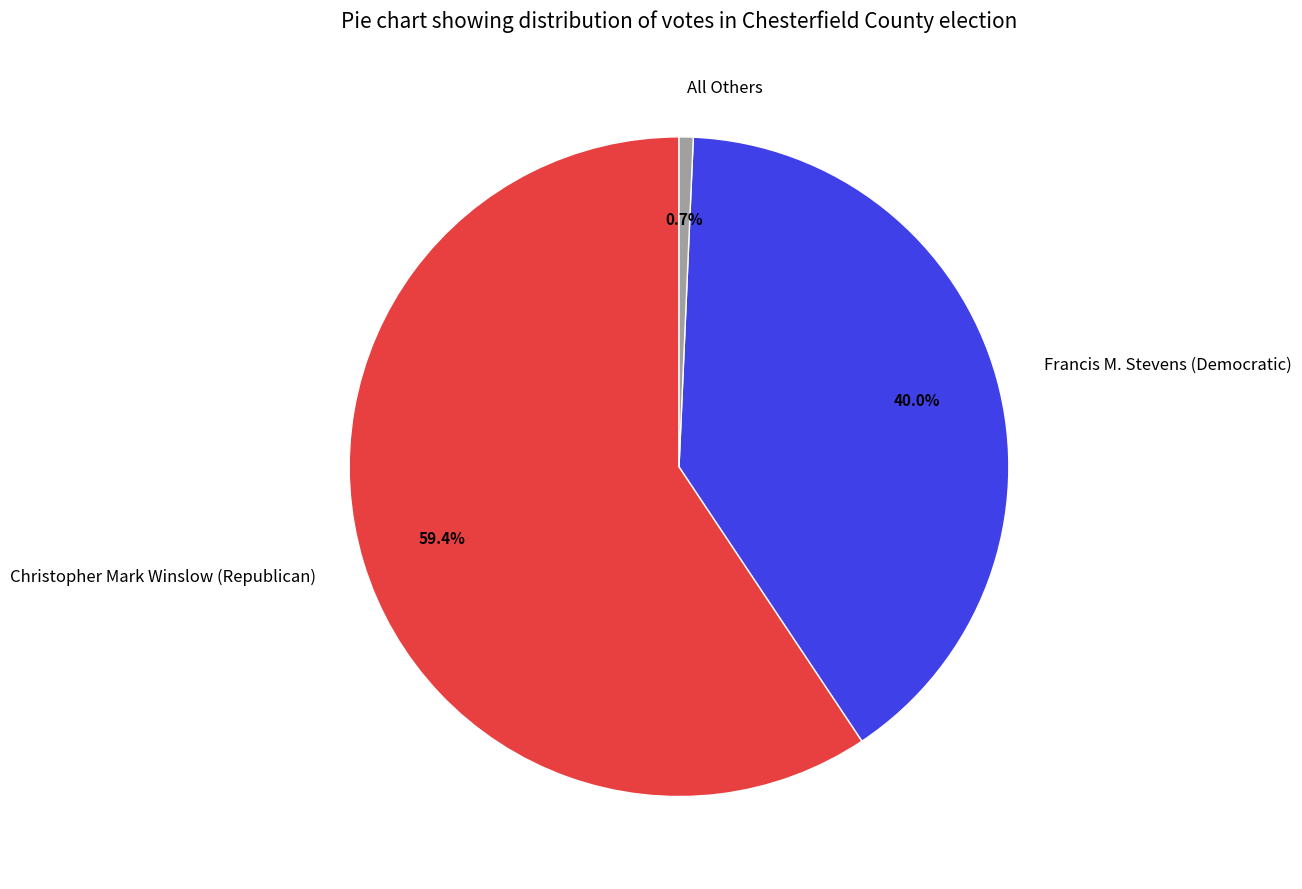

To the nearest percent, what is the difference between the largest and smallest slice percentages?

59%